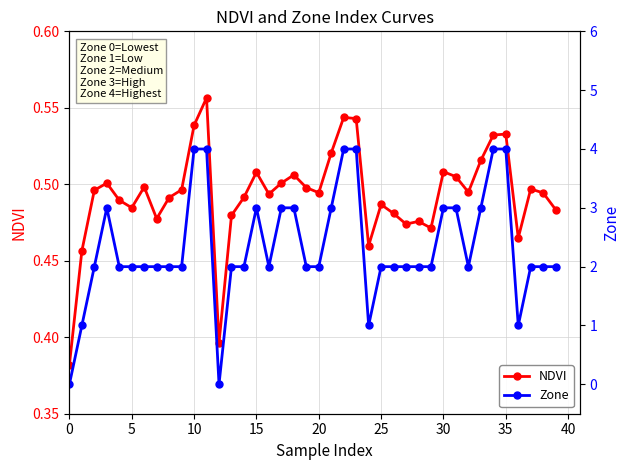

How many NDVI values are between 0 and 1?

40